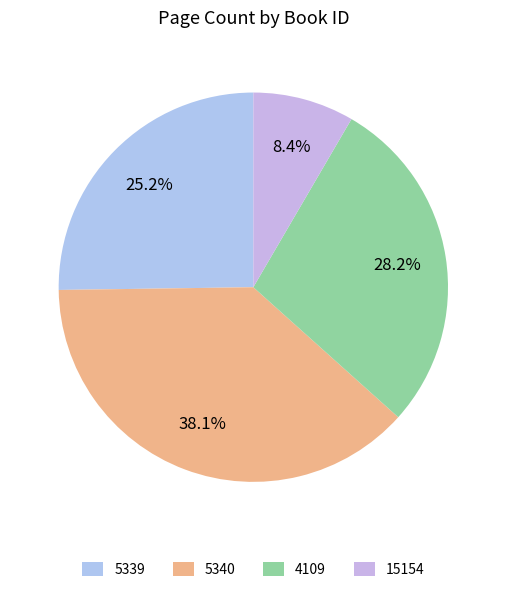

To the nearest percent, what percentage of the pie is 5339?

25%